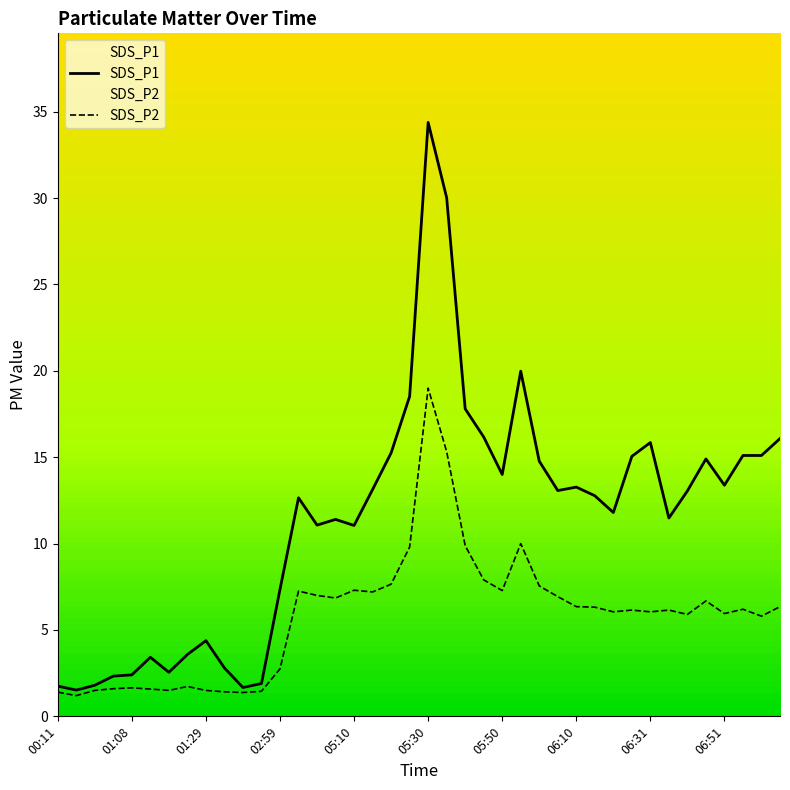

List the series in order of their peak value, lowest first.

SDS_P2, SDS_P1